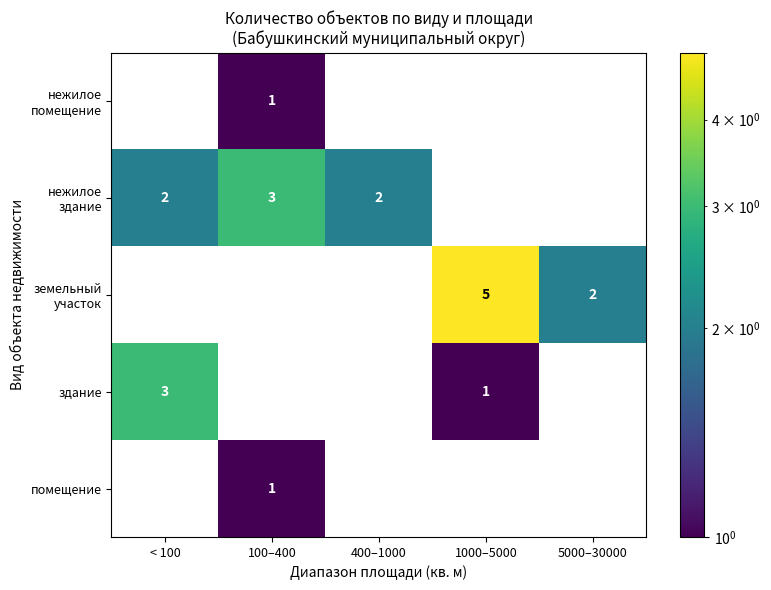

The здание series shows 3 at < 100. True or false?

True